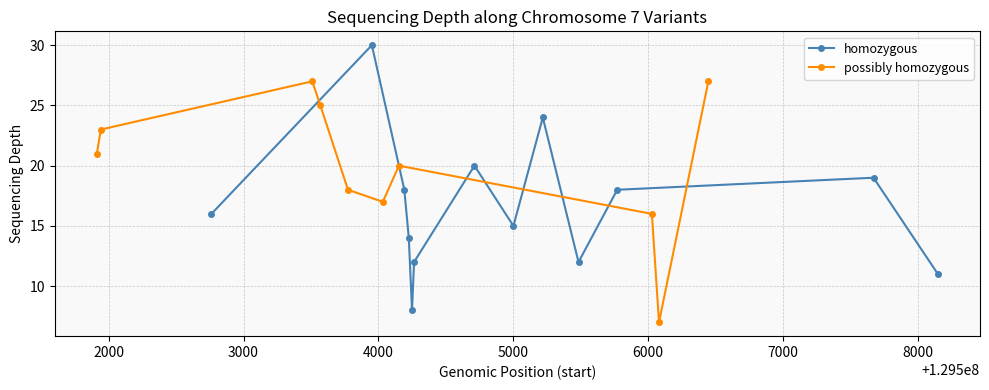

How many data points are less than 18?

10